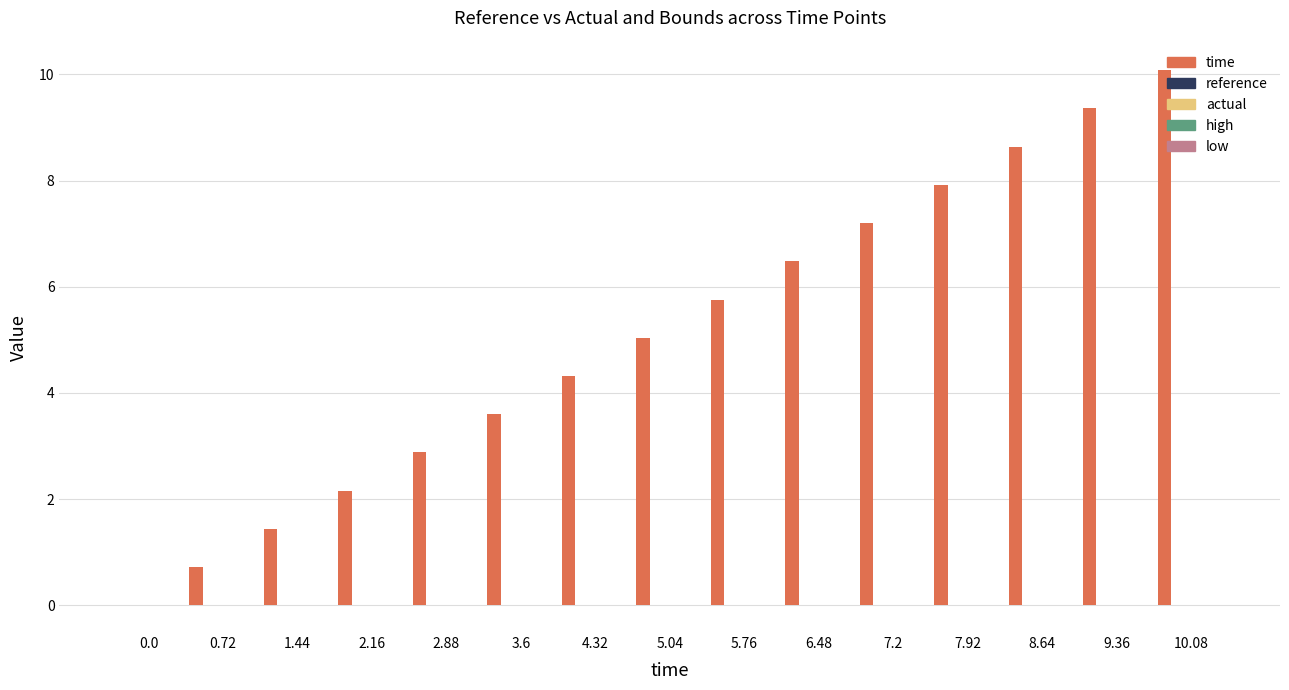

Count the number of categories in the chart.

15